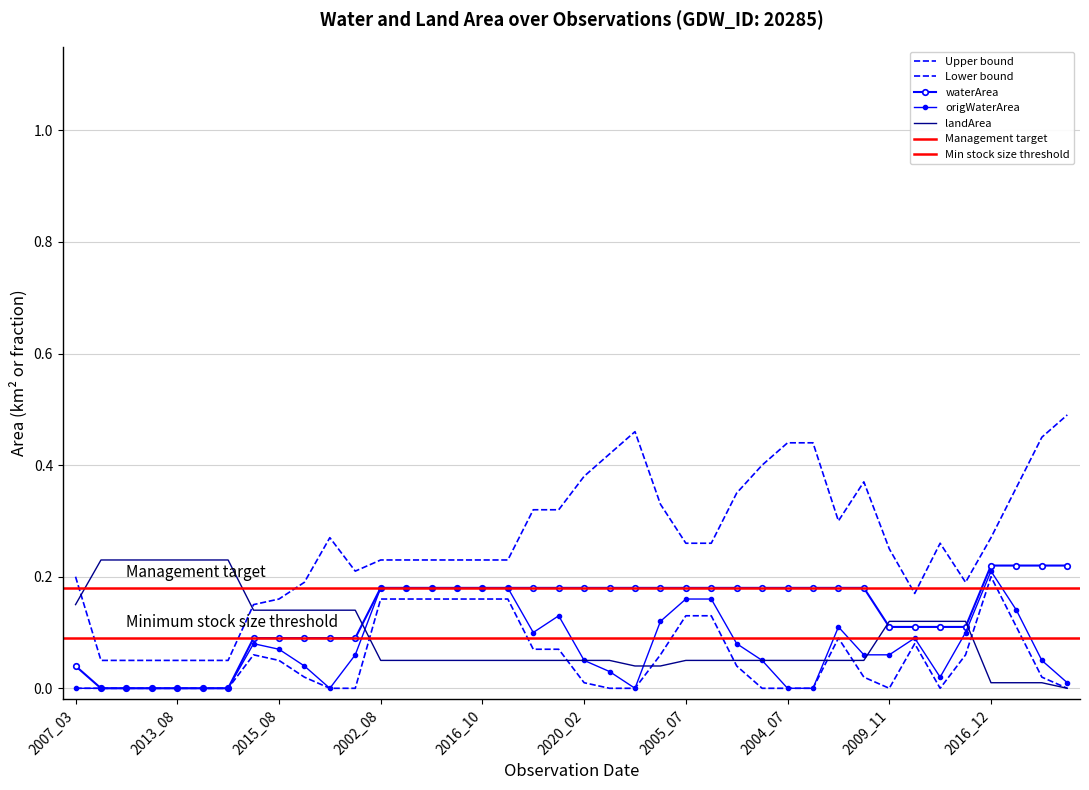

True or false: origWaterArea and waterArea intersect in this chart.

False